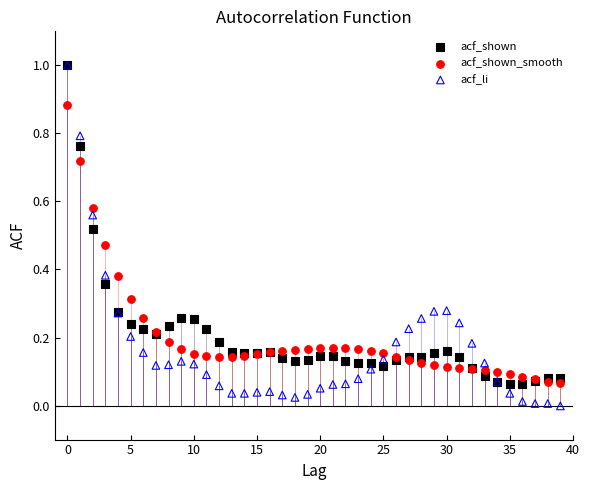

Which series reaches the minimum Y coordinate?

acf_li